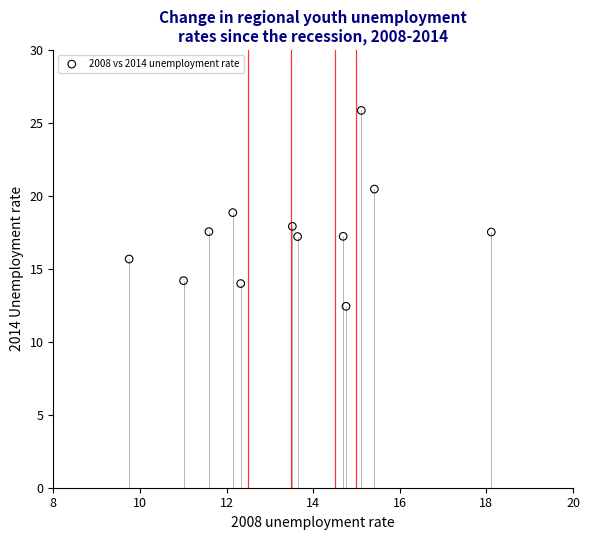

What is the range of Y values (max minus min)?

13.4